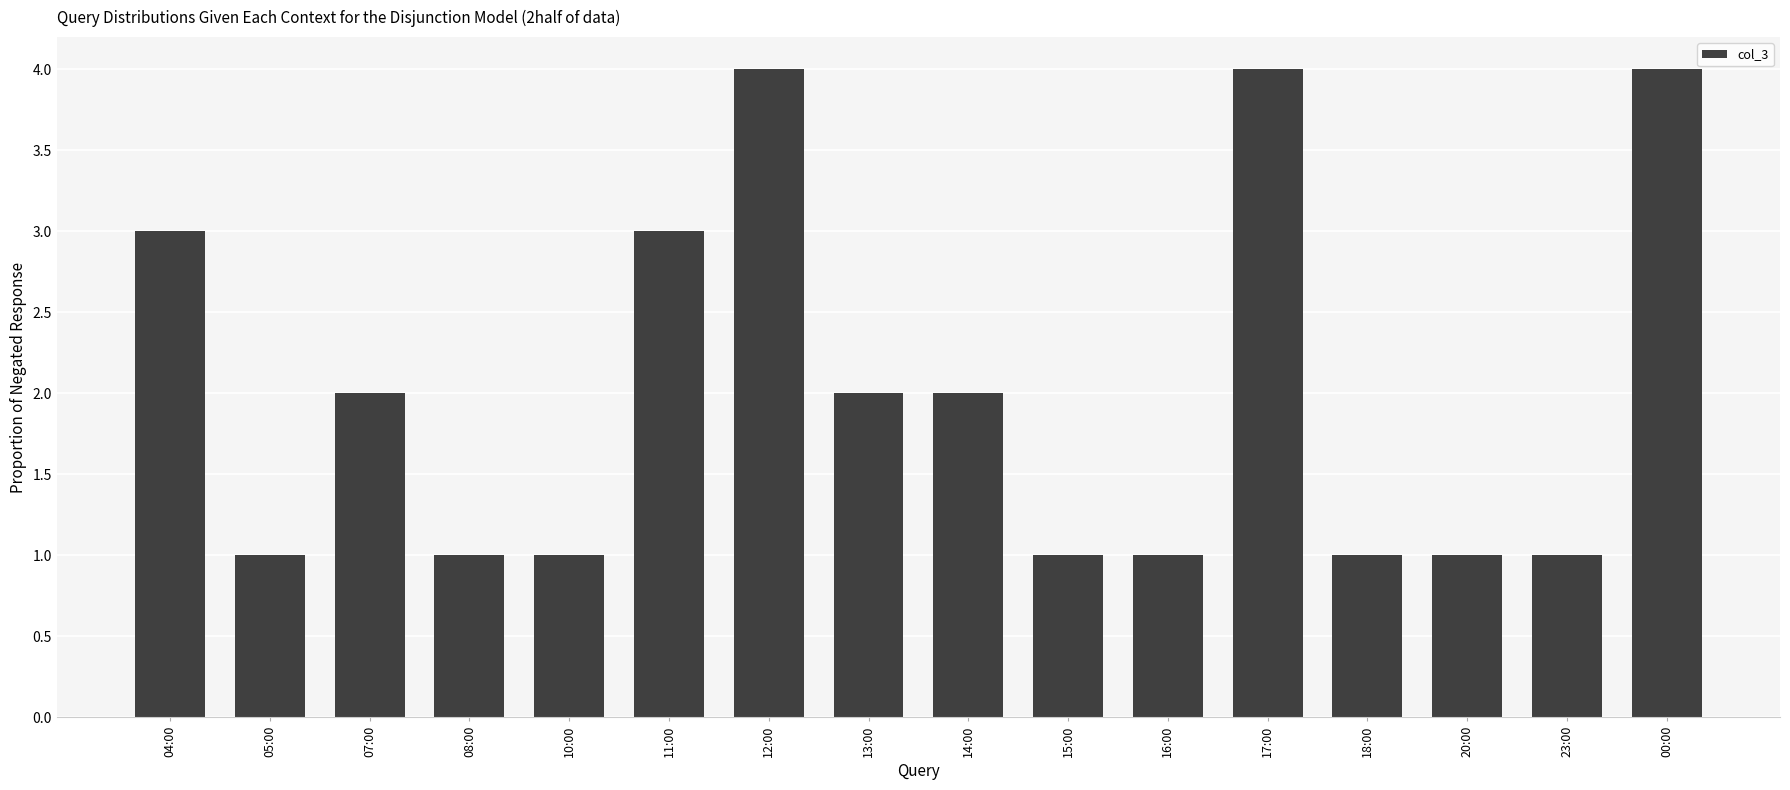

What is the ratio of the value at 05:00 to the value at 07:00?

0.5